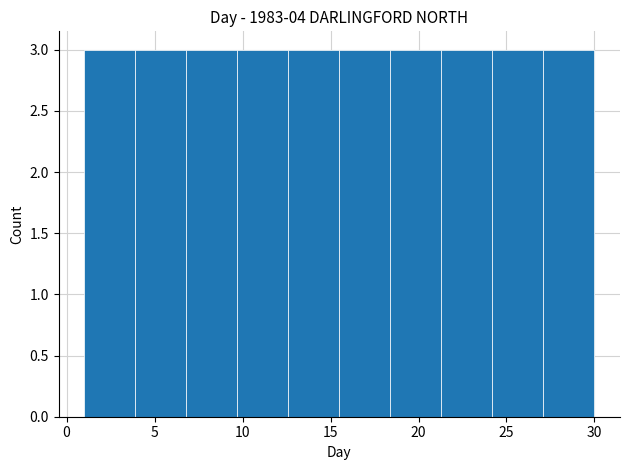

Reading left to right, transcribe this chart: for each bar, give the range it covers on the x-axis and its height. Neither the bar edges nor the heights are printed on the chart, so give them approximately, as read against the axes.

1.0 to 3.9: 3
3.9 to 6.8: 3
6.8 to 9.7: 3
9.7 to 12.6: 3
12.6 to 15.5: 3
15.5 to 18.4: 3
18.4 to 21.3: 3
21.3 to 24.2: 3
24.2 to 27.1: 3
27.1 to 30.0: 3